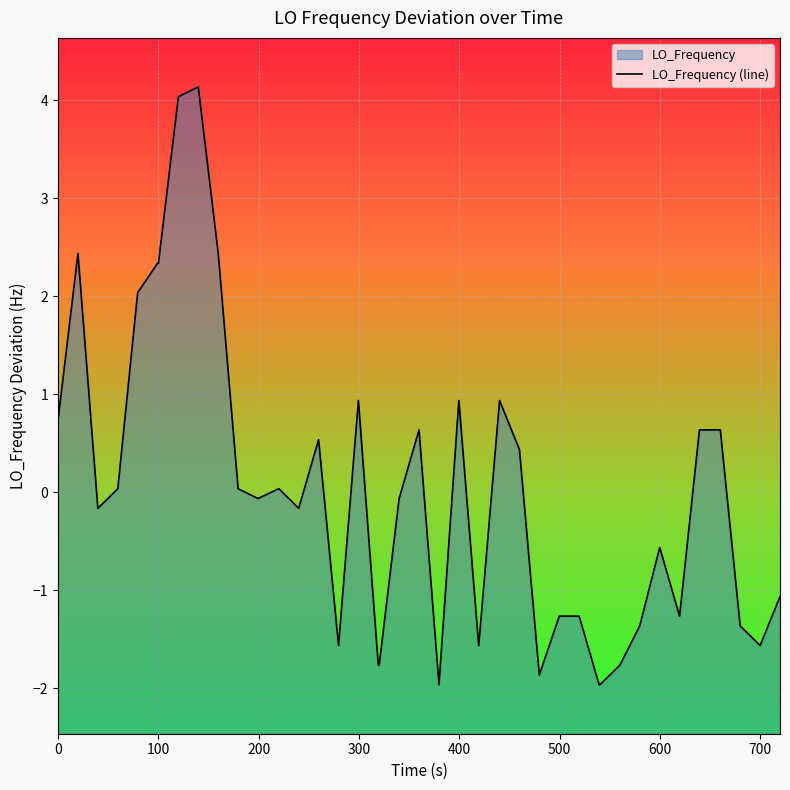

How many lines are shown in the chart?

1